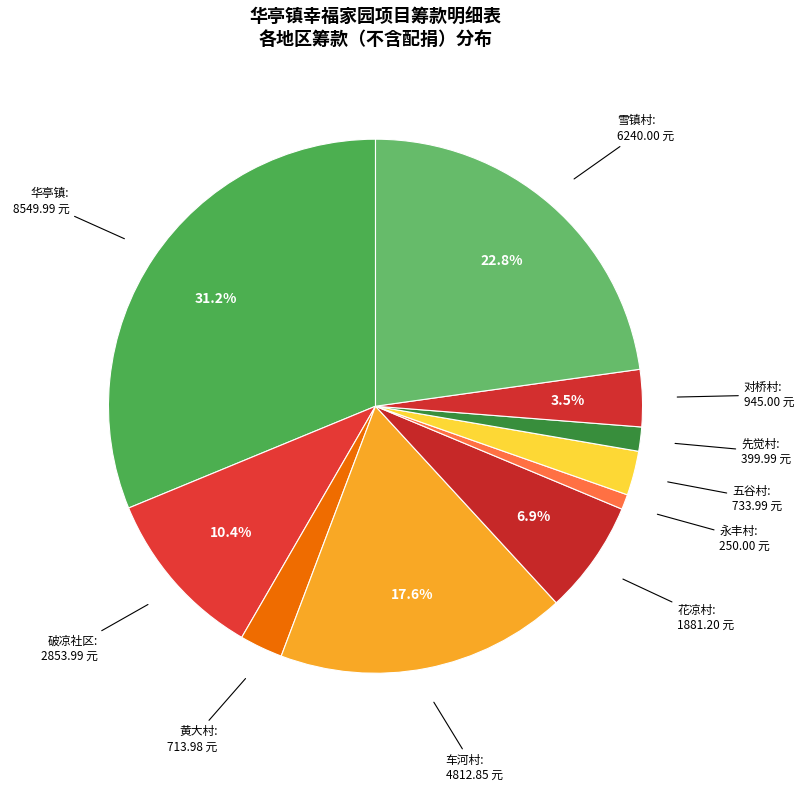

Count the number of slices in the pie.

10